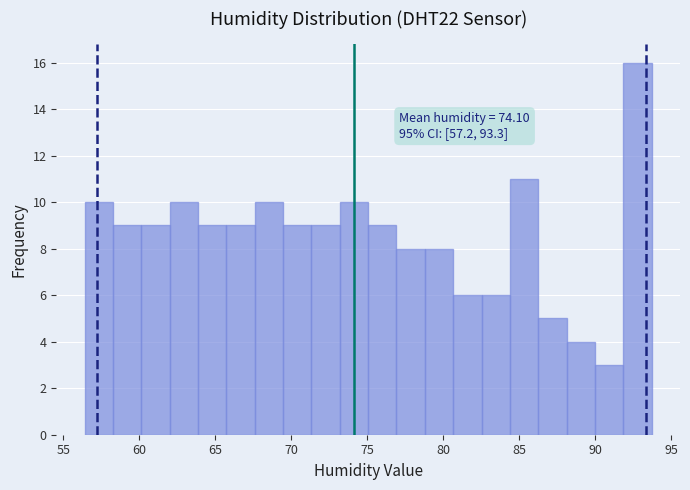

Around what value on the x-axis is the tallest bar? Give the approximate position of its centre, as read against the axis.

93.0